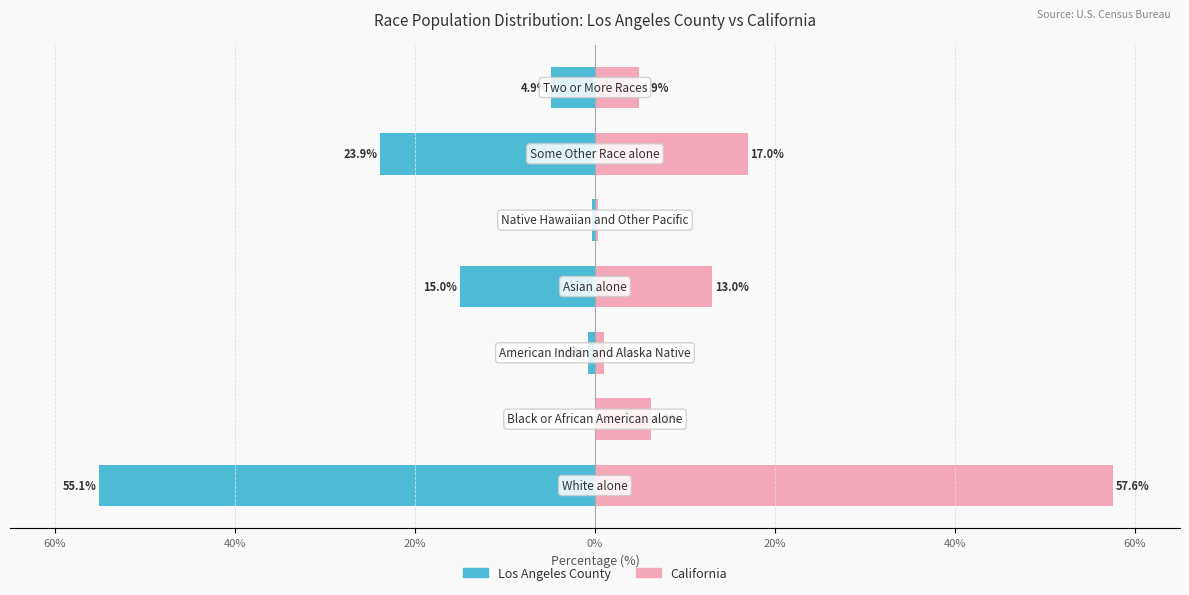

At 60%, list the series in order from smallest to largest.

Los Angeles County, California